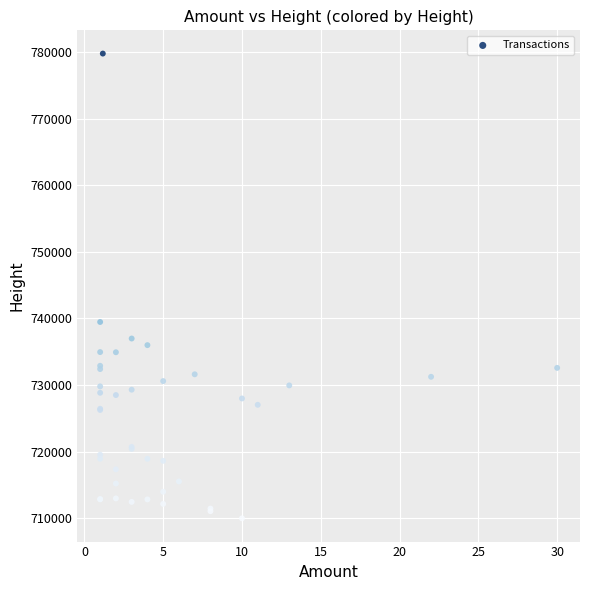

What Y value in the scatter plot is closest to 744872?

739463